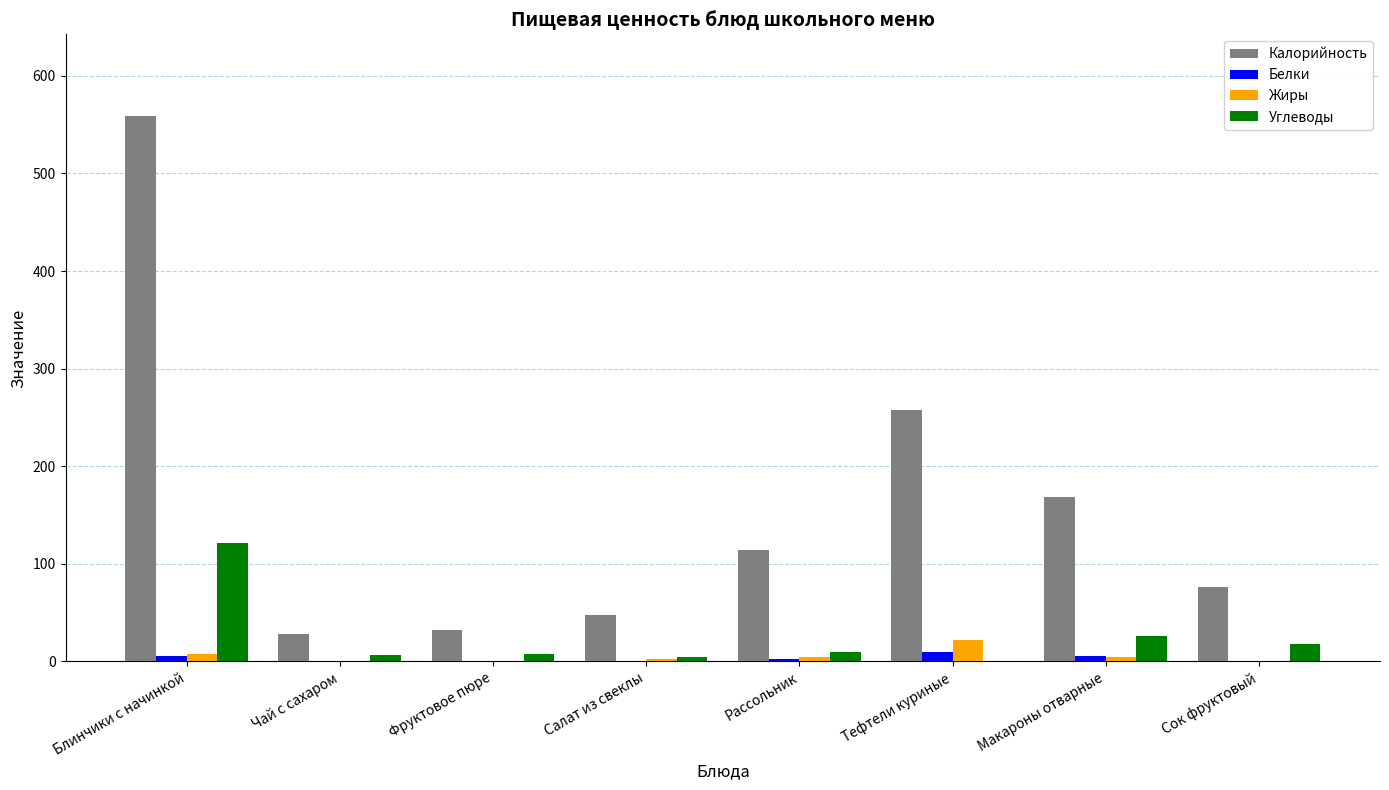

Where is Углеводы nearest to the value 60?

Макароны отварные